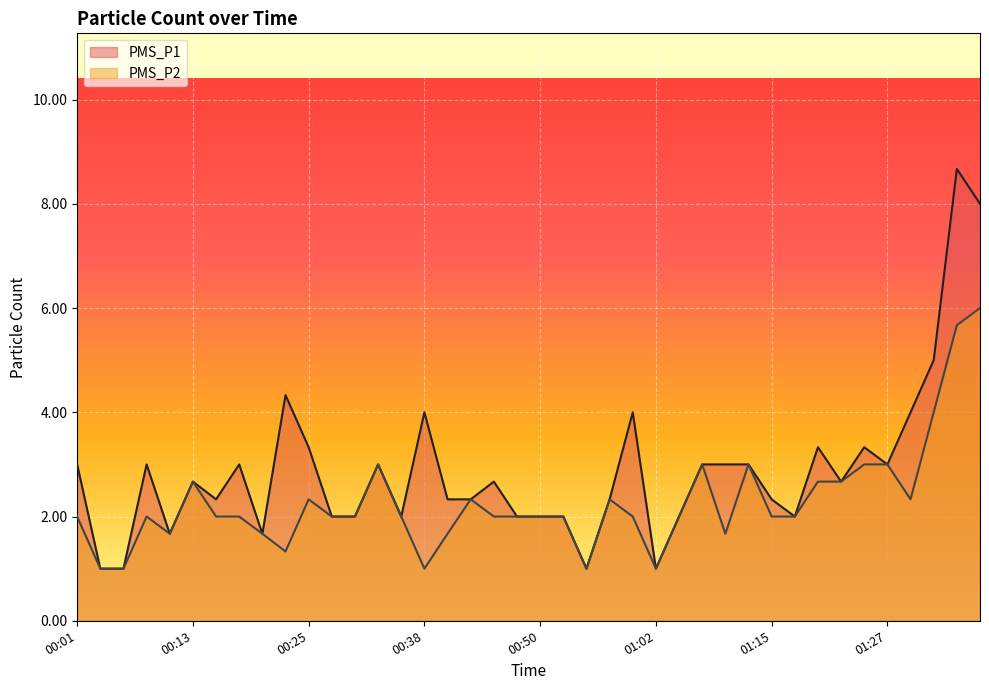

Is it true that PMS_P2 equals 1.0 at 00:40?

False